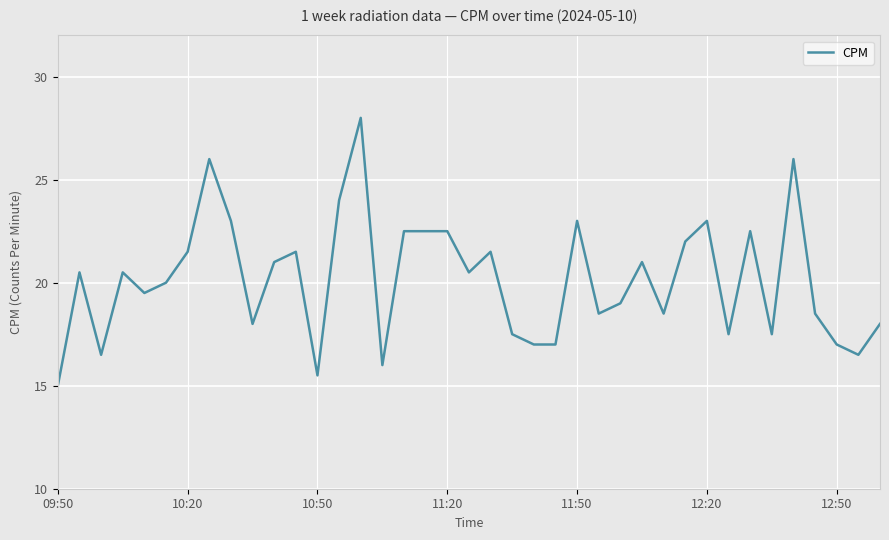

What is the minimum value shown in the chart?

15.0